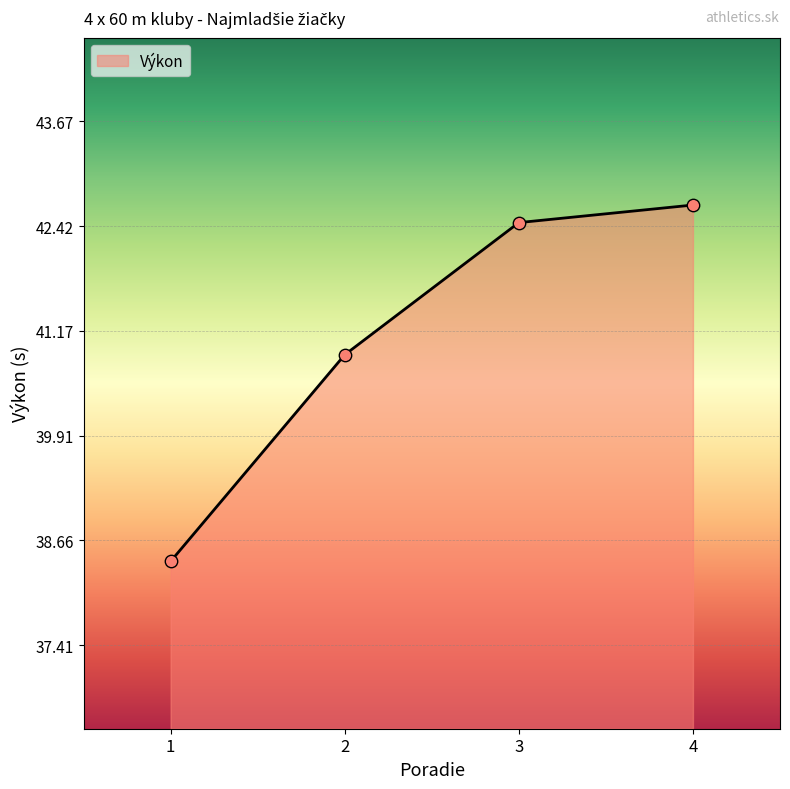

Approximately how many times larger is the value at 3 compared to 2?

1.0